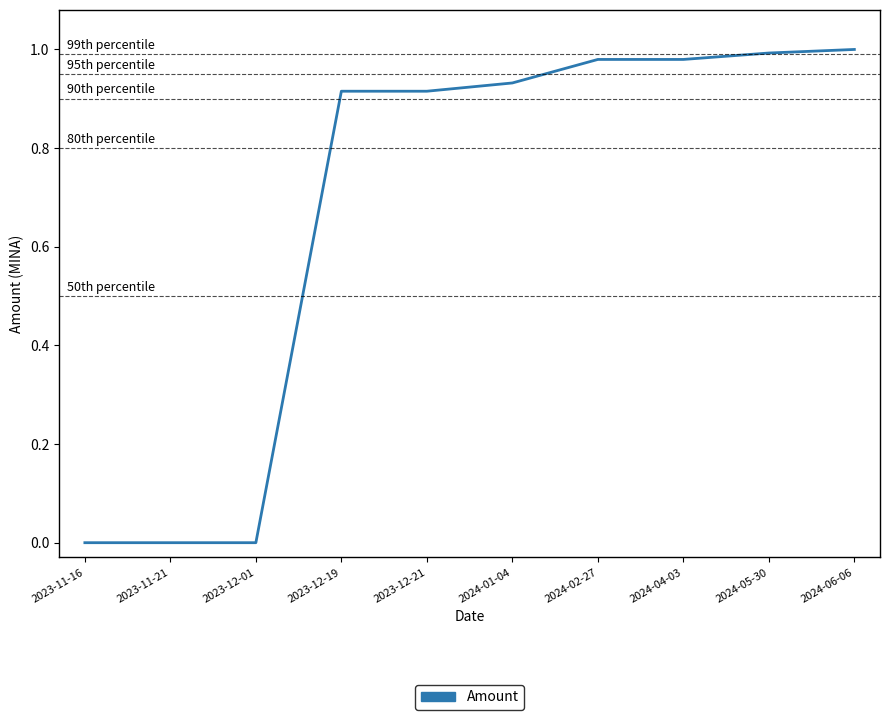

Between 2023-12-19 and 2024-06-06, which is larger?

2024-06-06